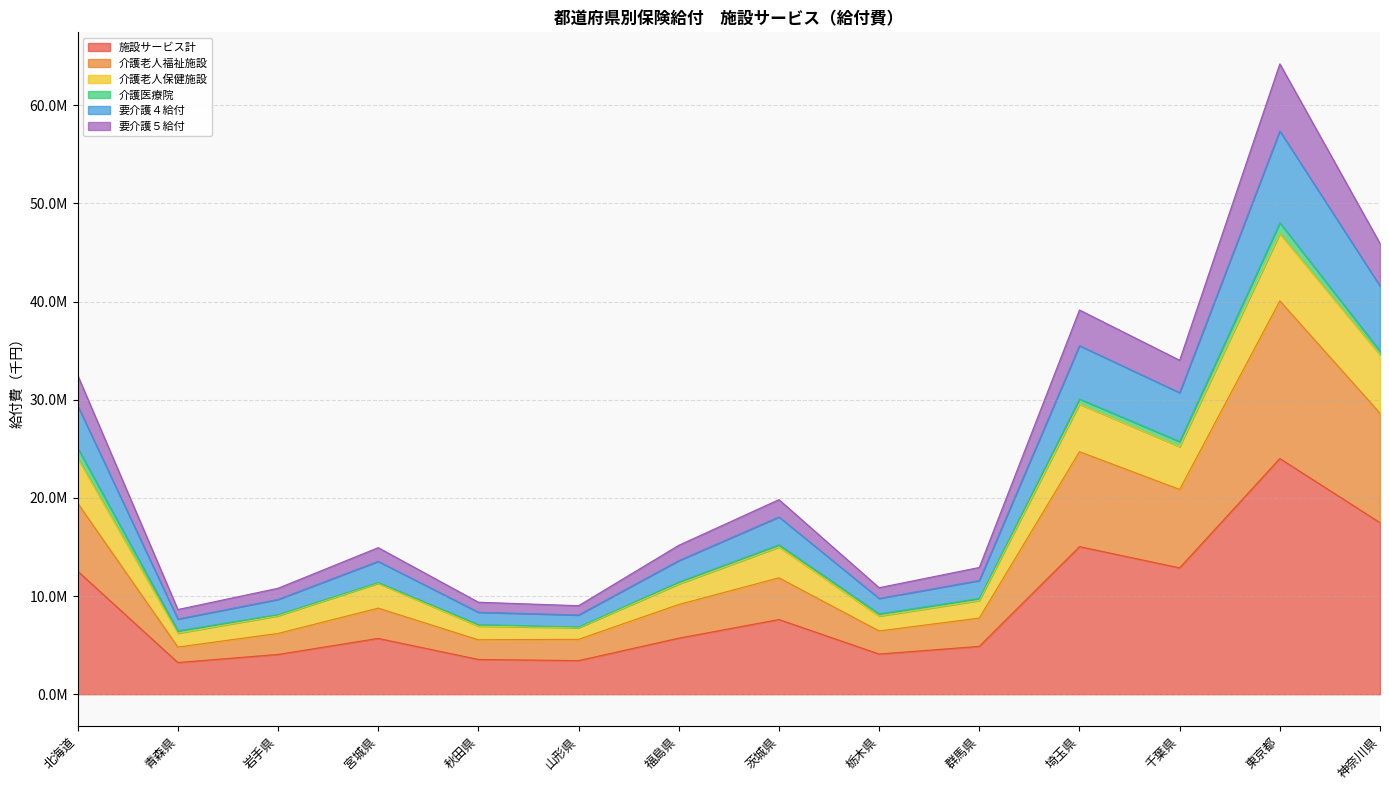

What are all the series names shown in the legend?

施設サービス計, 介護老人福祉施設, 介護老人保健施設, 介護医療院, 要介護４給付, 要介護５給付